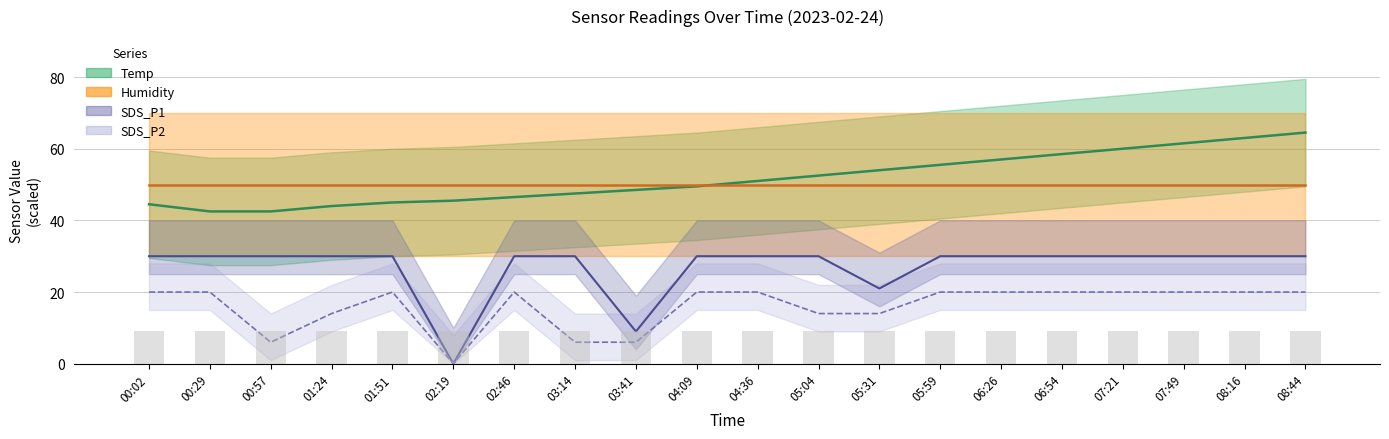

Which has a higher value, 00:02 or 08:44?

08:44